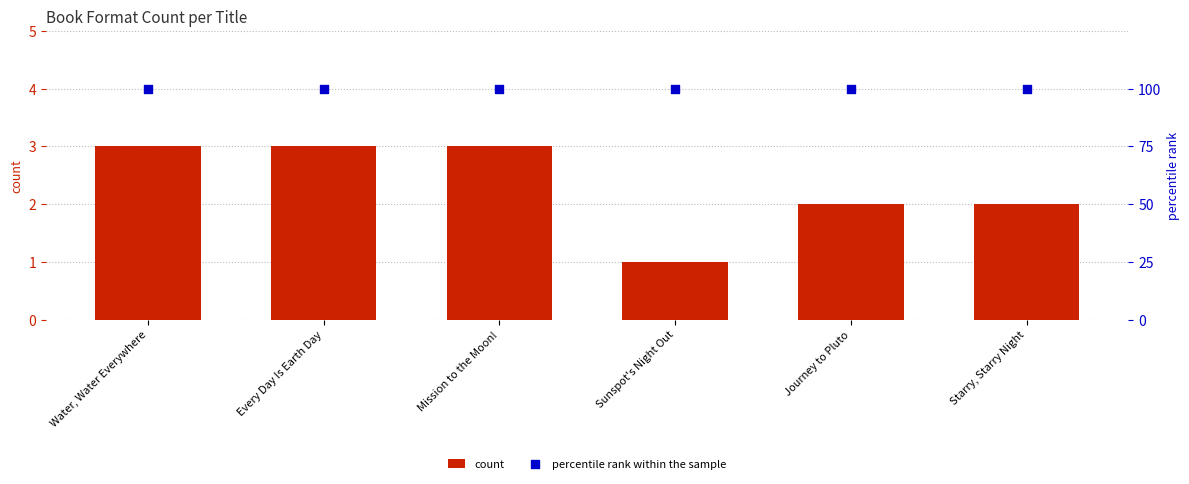

At which category is the sum across all series the highest?

Water, Water Everywhere